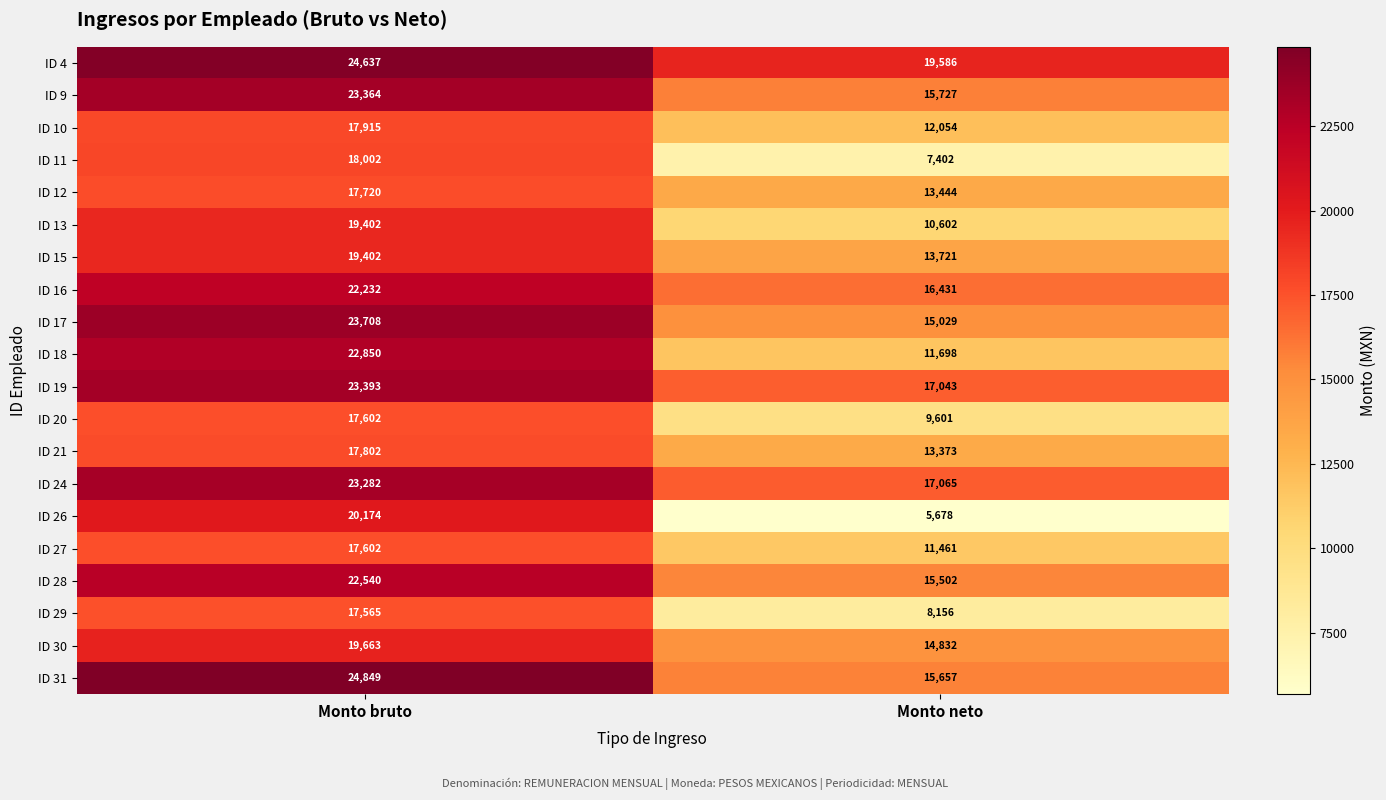

What is the average value of the ID 15 series?

16562